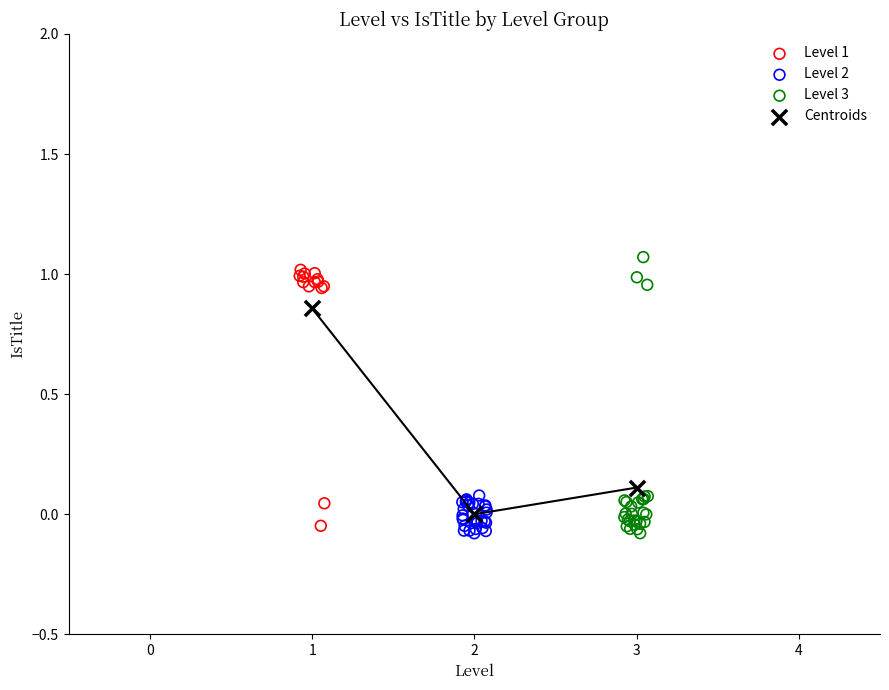

What are all the series names shown in the legend?

Level 1, Level 2, Level 3, Centroids